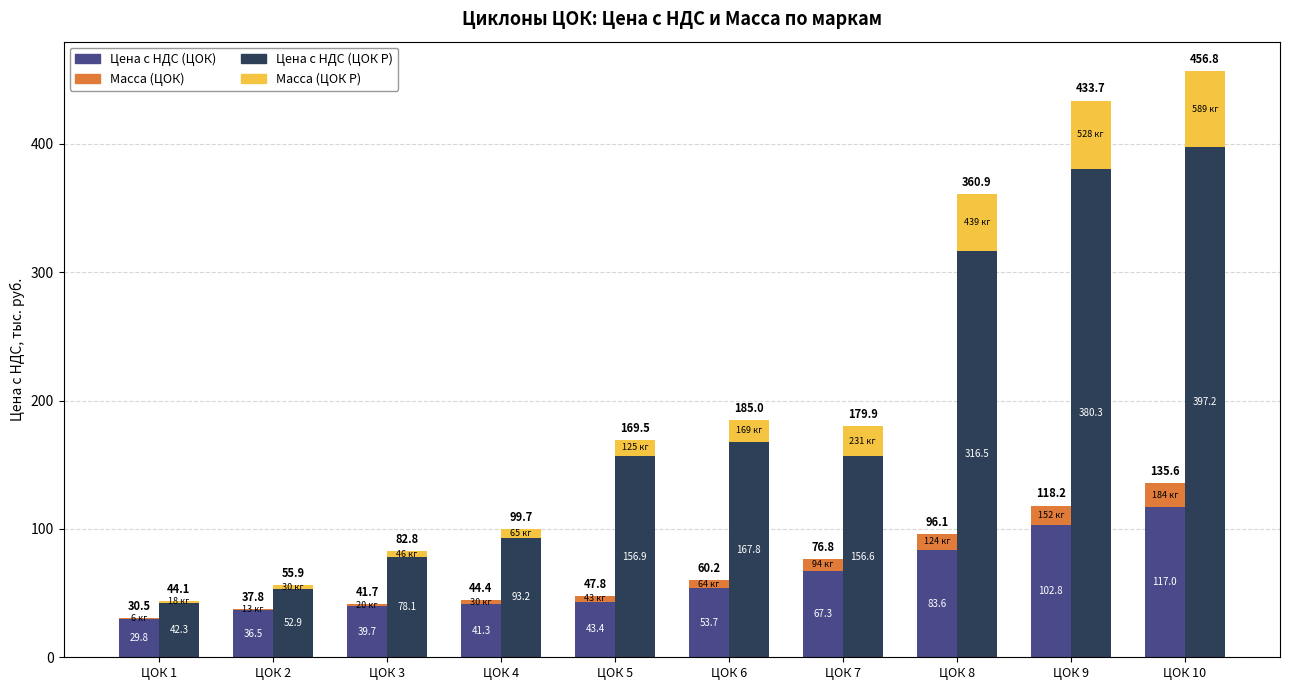

Reading right to left, extract all data points from this chart.

Цена с НДС (ЦОК): 117.0	102.8	83.6	67.3	53.7	43.4	41.3	39.7	36.5	29.8
Масса (ЦОК): 18.6	15.4	12.5	9.5	6.5	4.4	3.0	2.0	1.3	0.6
Цена с НДС (ЦОК Р): 397.2	380.3	316.5	156.6	167.8	156.9	93.2	78.1	52.9	42.3
Масса (ЦОК Р): 59.6	53.5	44.4	23.3	17.1	12.6	6.5	4.6	3.1	1.8